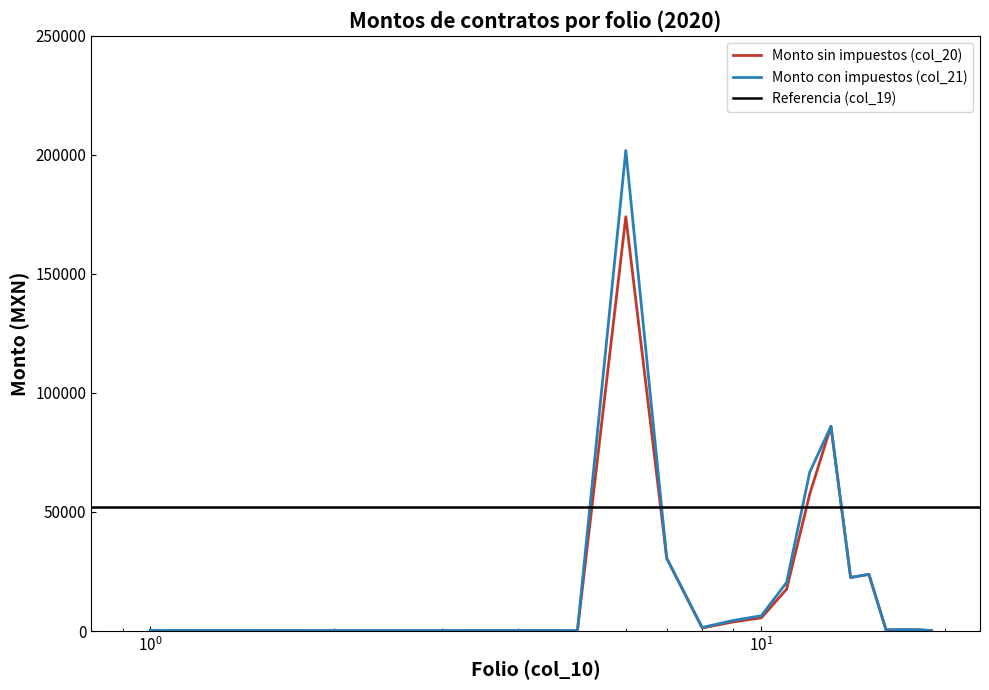

What is the highest value of the Monto con impuestos (col_21) series?

201840.0